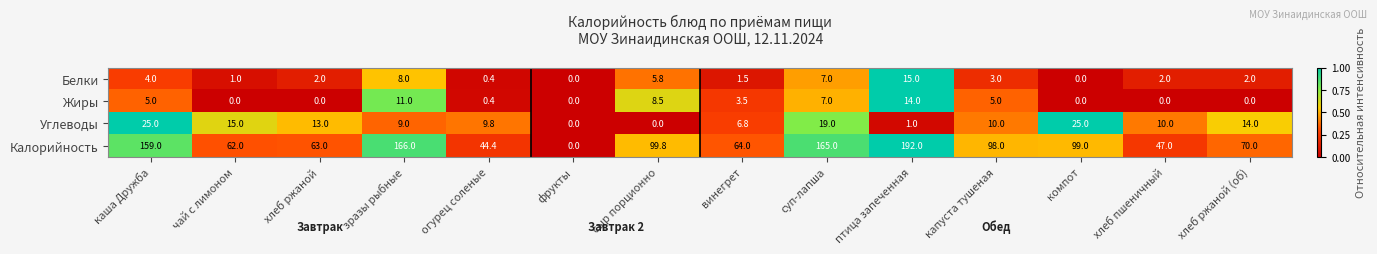

Which series has the largest total across all categories?

Калорийность